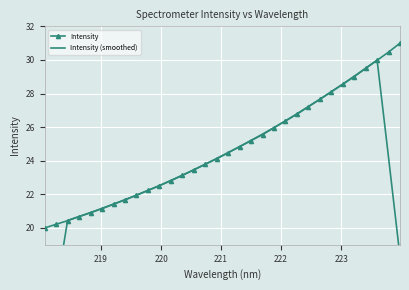

What is the average value of the Intensity series?

24.7